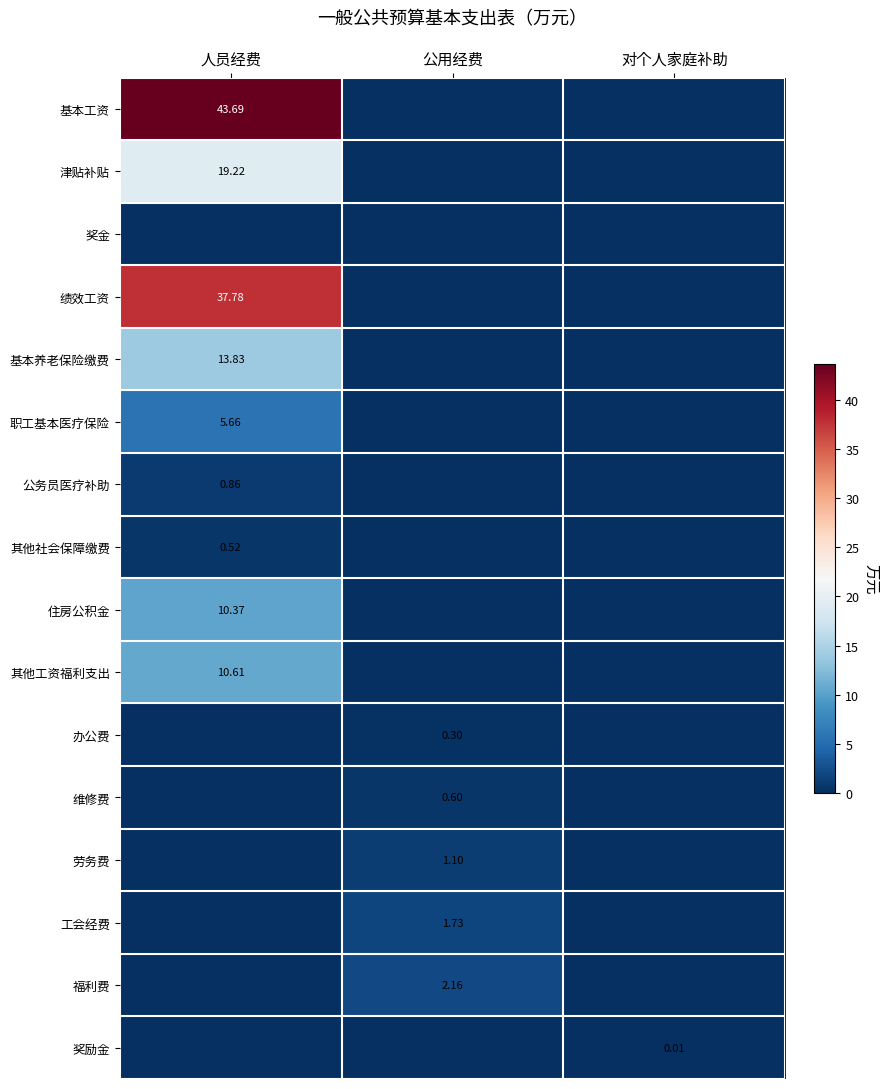

What is the total value across all series at 人员经费?

142.5